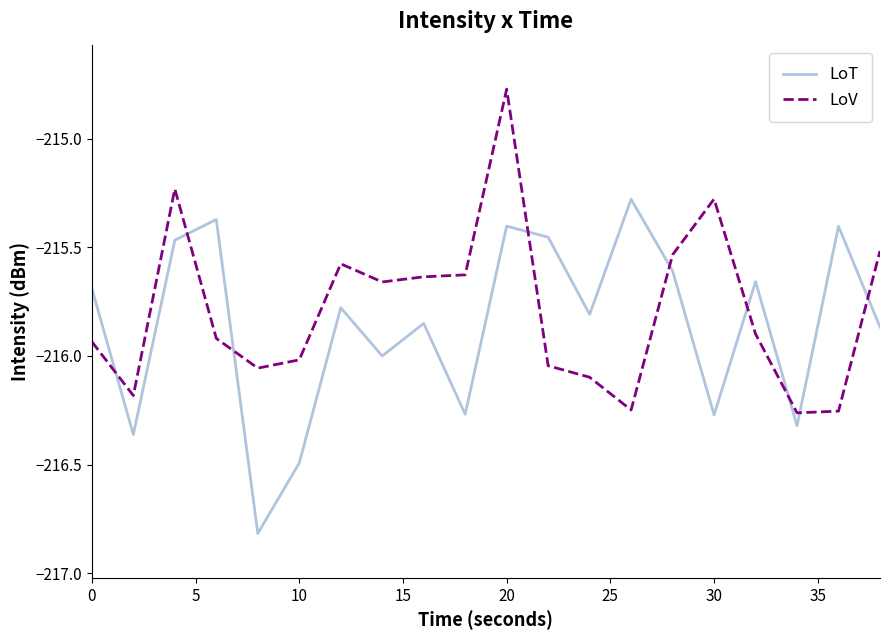

What is the minimum value shown in the chart?

-216.8